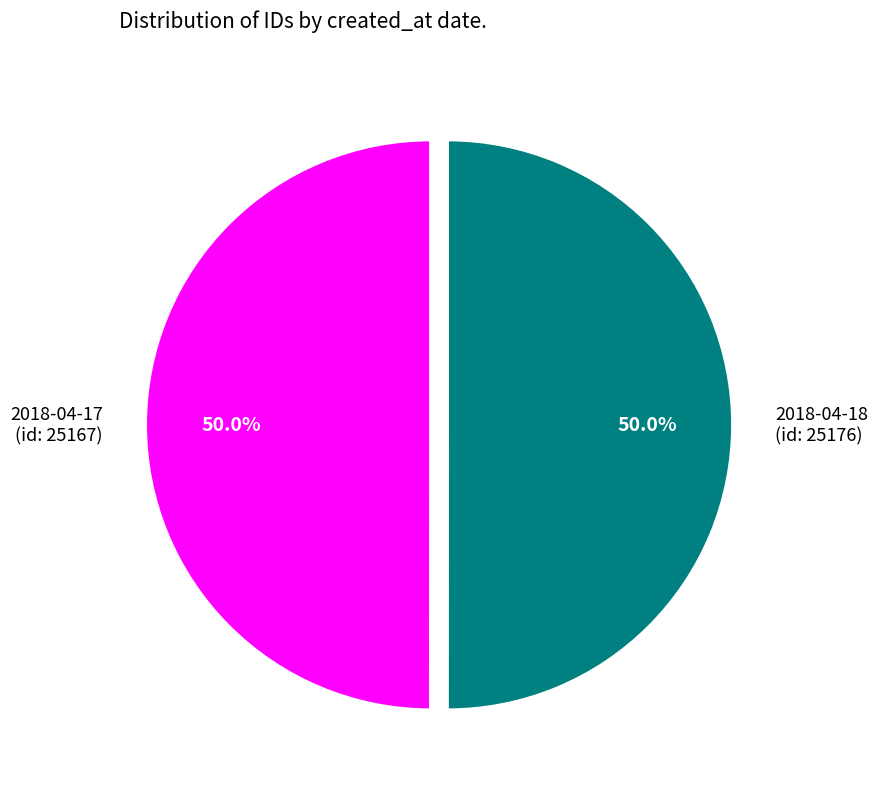

What is the total percentage of 2018-04-17 (id: 25167) and 2018-04-18 (id: 25176)?

100.0%